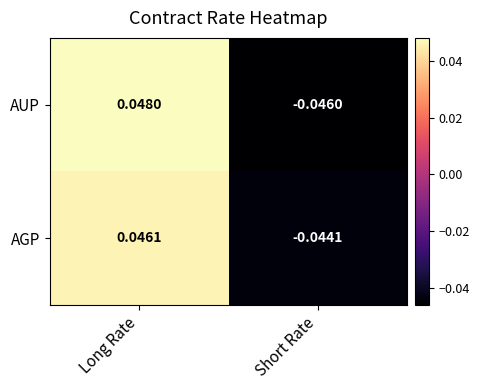

Which label corresponds to the largest value in the chart?

Long Rate